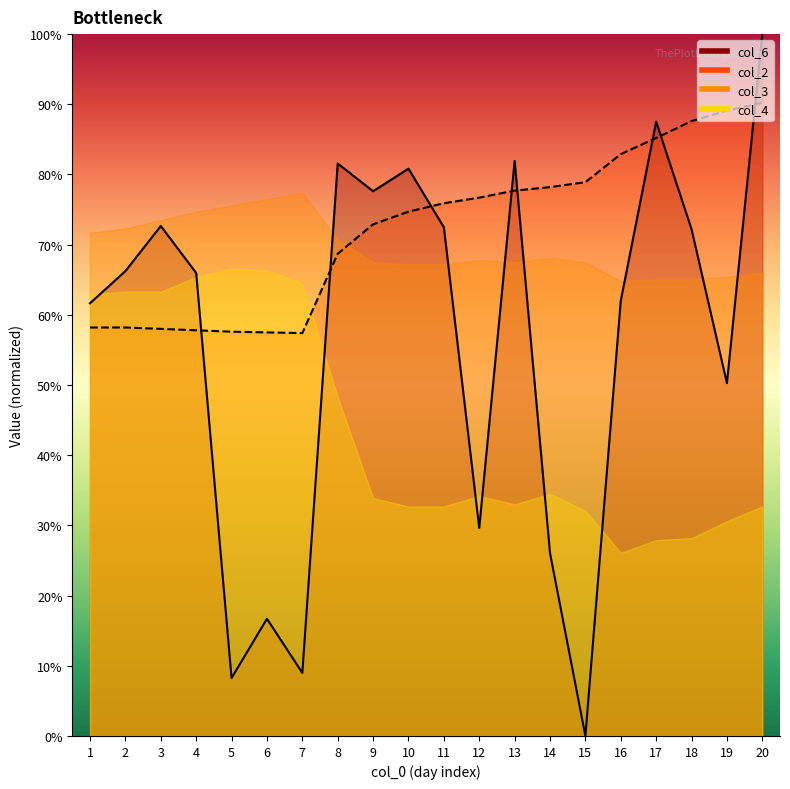

Where do col_2 and col_6 first cross each other?

4 and 5